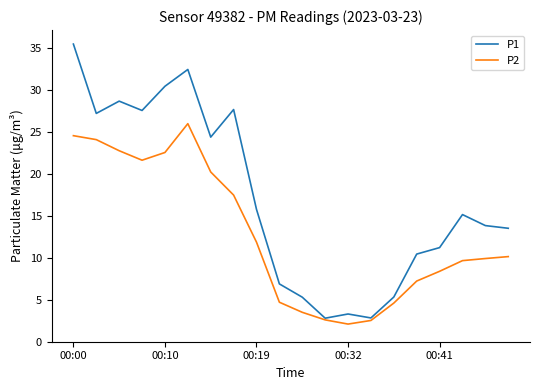

Which series has the widest spread of values?

P1